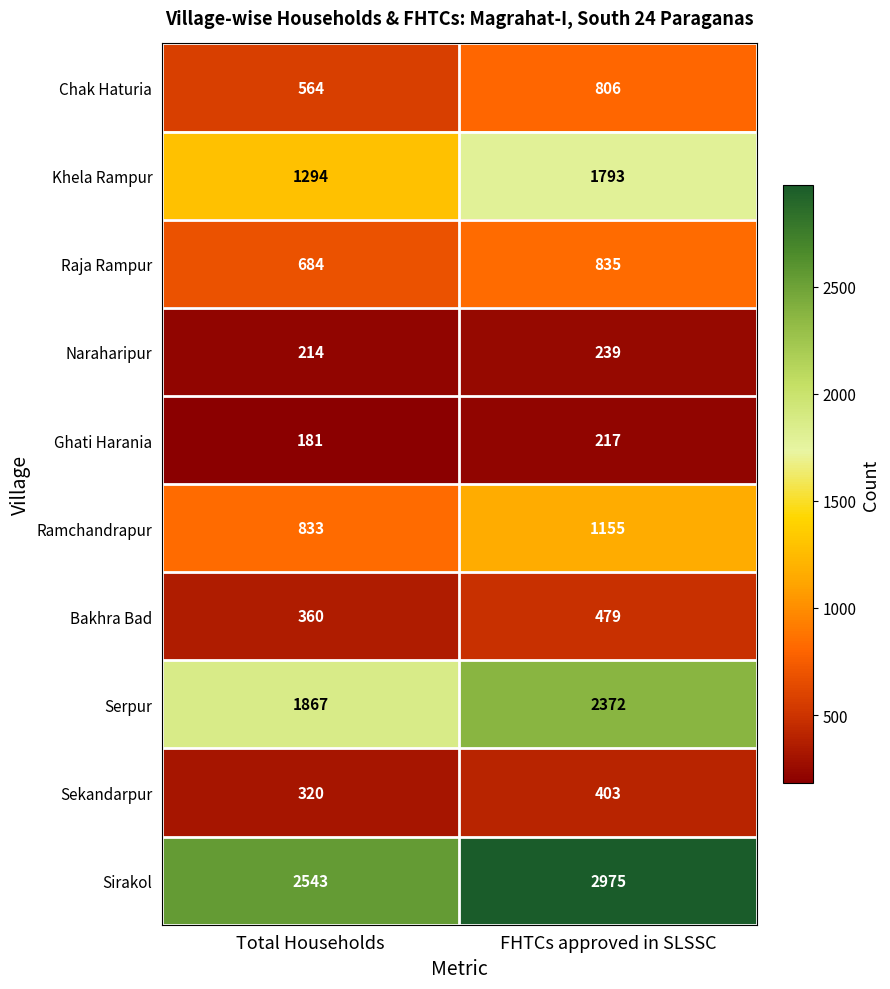

What is the spread (max minus min) of values at Total Households?

2362